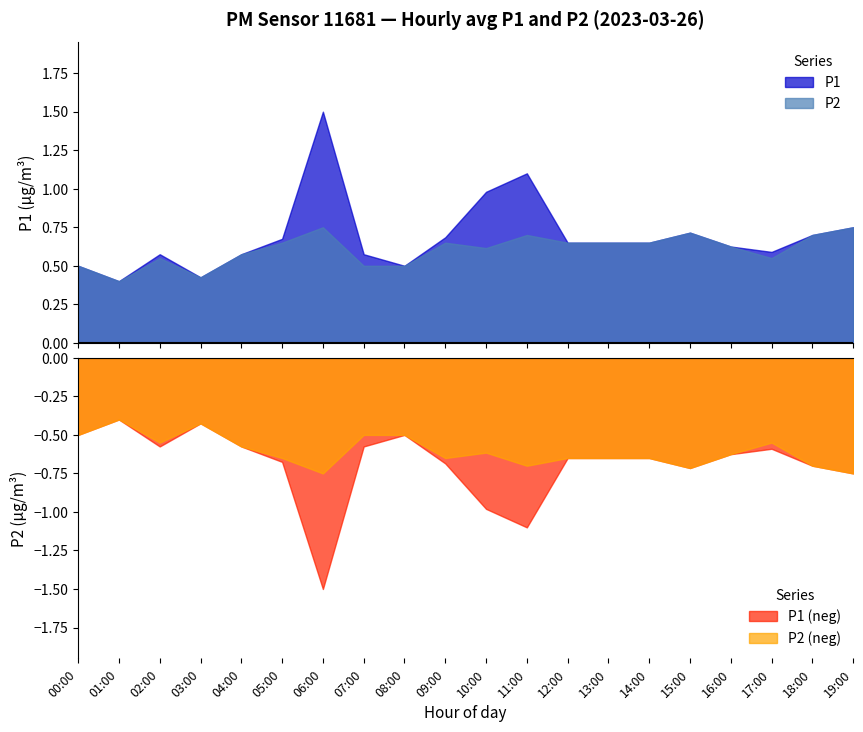

Which series has the largest total across all categories?

P1